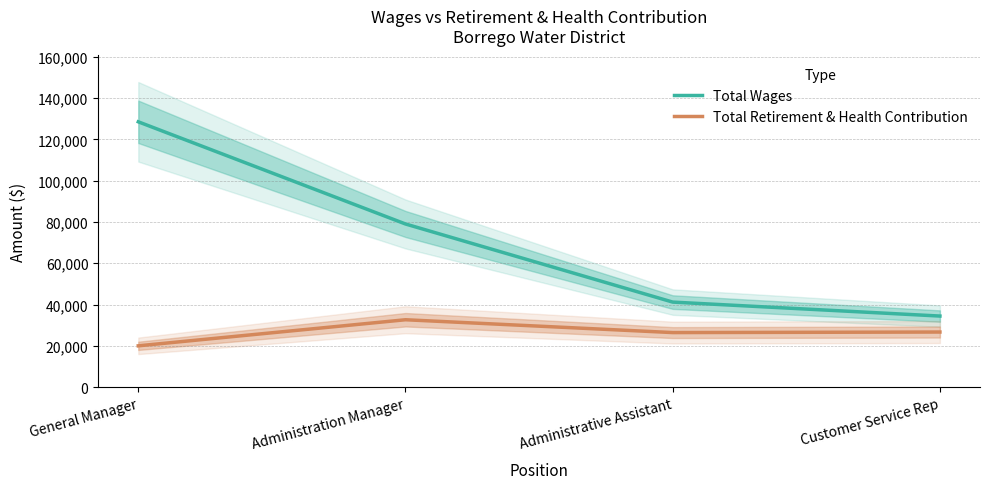

Reading left to right, list all the values displayed in this chart.

Total Wages: General Manager=128514	Administration Manager=79010	Administrative Assistant=41172	Customer Service Rep=34405
Total Retirement & Health Contribution: General Manager=19983	Administration Manager=32619	Administrative Assistant=26403	Customer Service Rep=26663